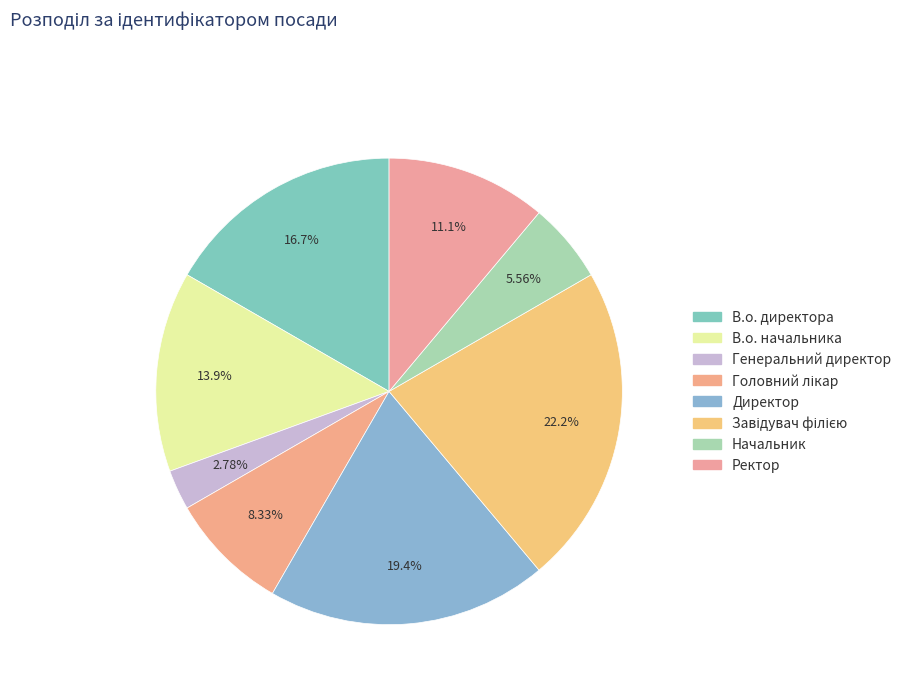

To the nearest percent, what is the combined percentage of Генеральний директор and В.о. начальника?

17%